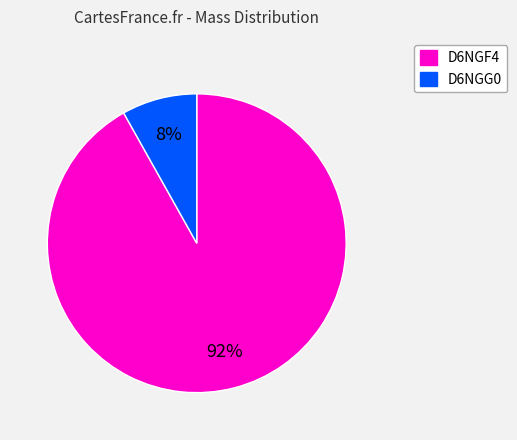

How many segments does this pie chart have?

2